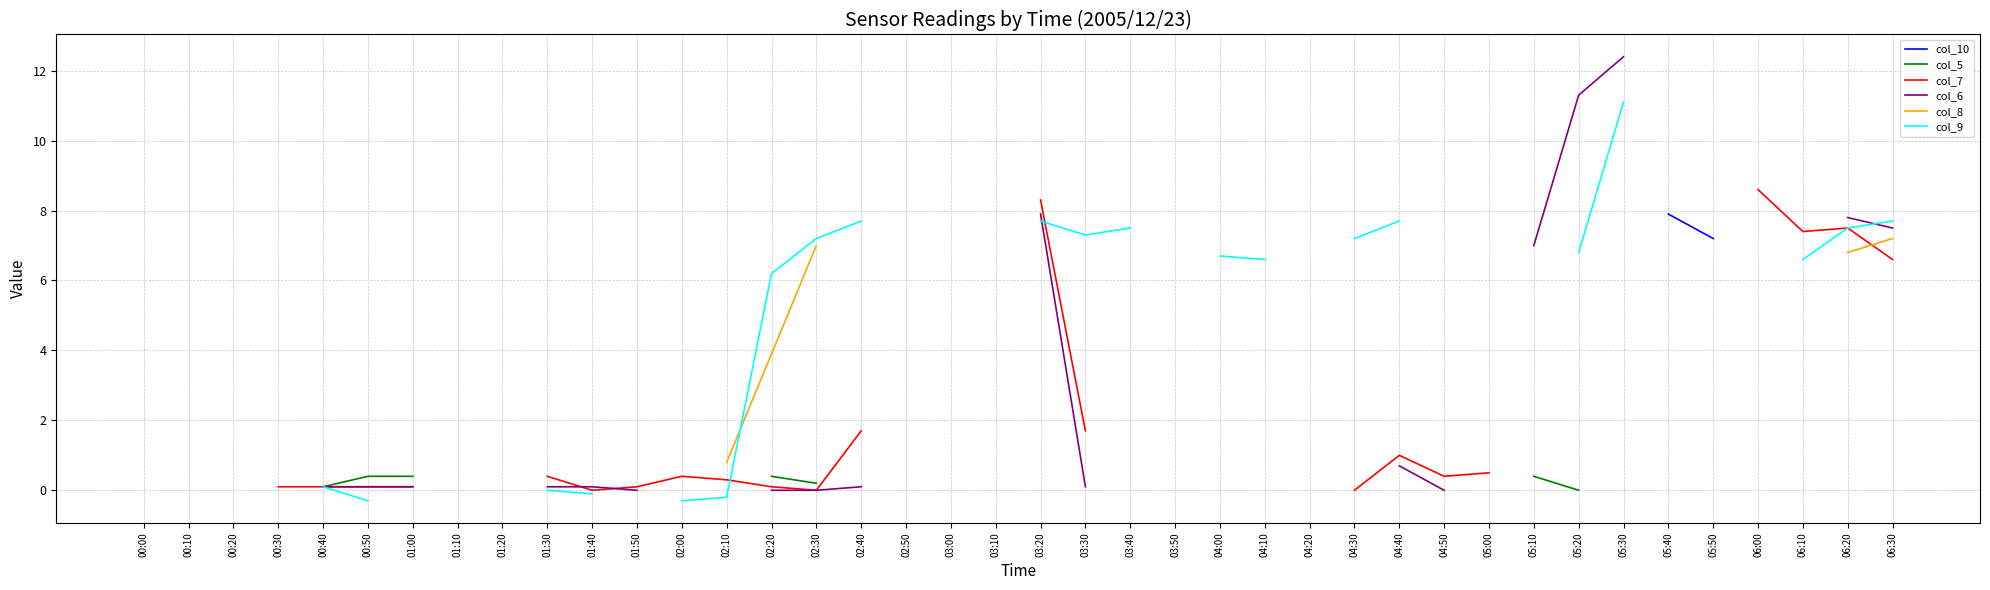

How many categories are shown in the chart?

40